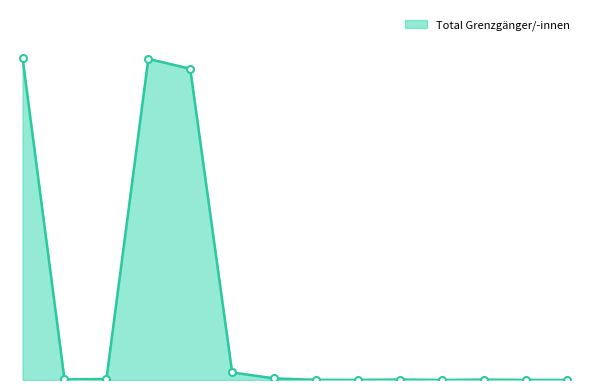

Reading left to right, what are all the values shown in this chart?

25389	47	81	25343	24559	597	132	11	9	35	4	29	8	5